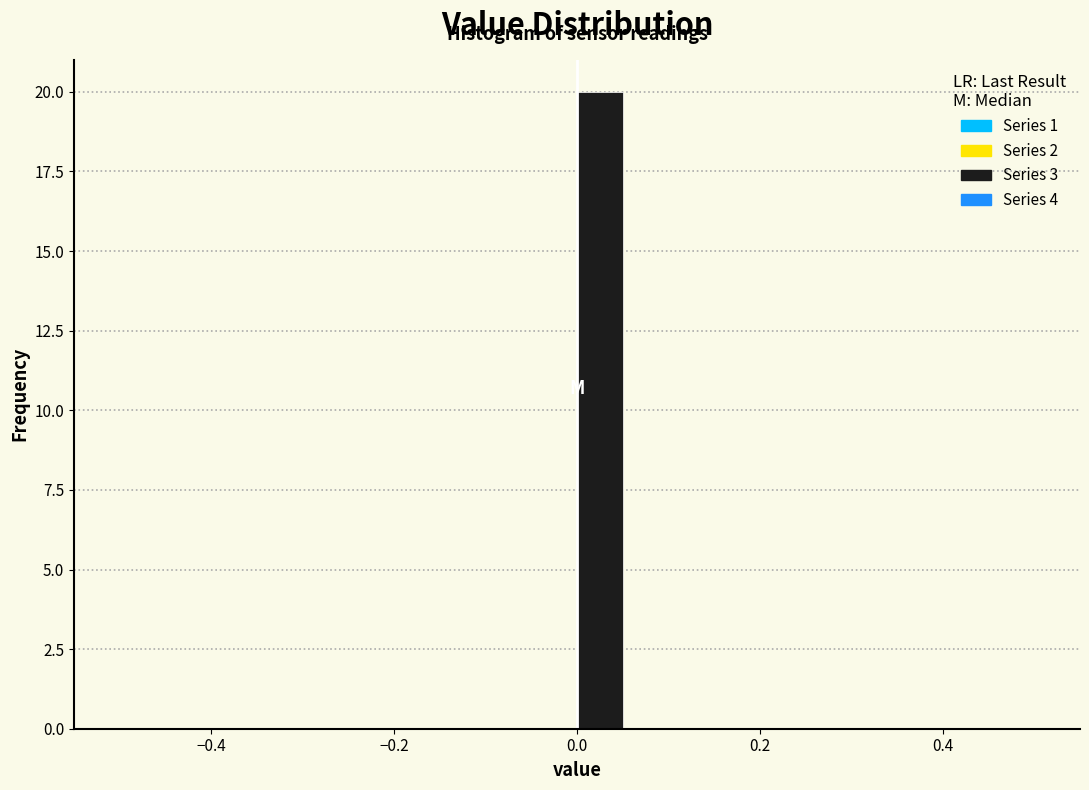

Read against the x-axis, roughly where is the centre of the tallest bar?

0.02